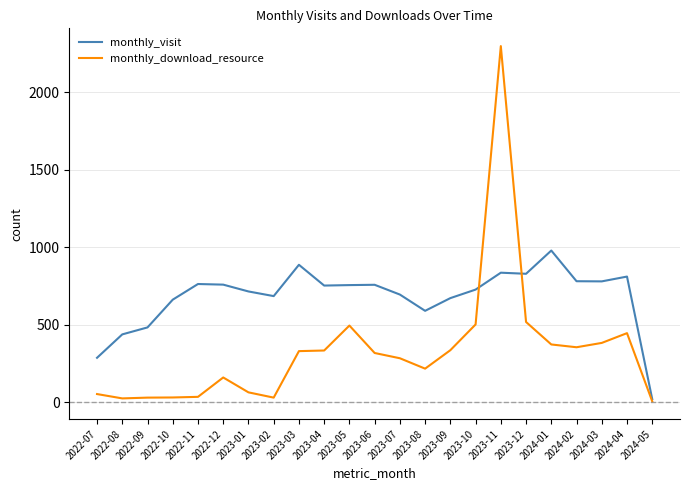

What is the average value of the monthly_visit series?

680